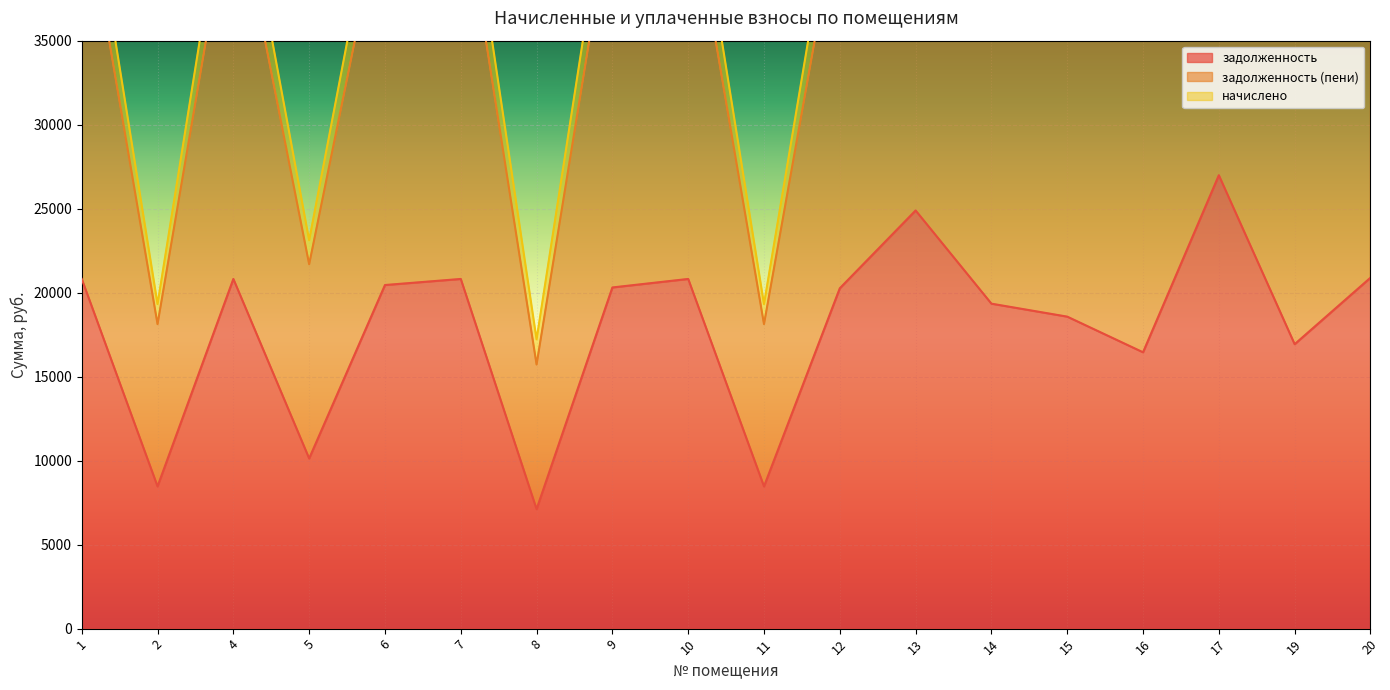

What is the value of the начислено point at the 1st from the left?

44567.0